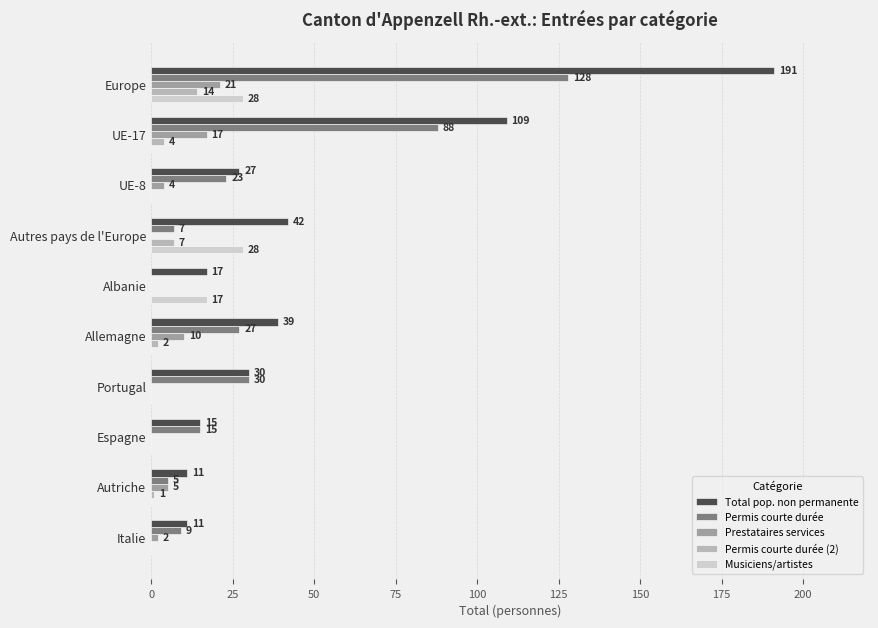

Which label corresponds to the largest value in the chart?

Europe